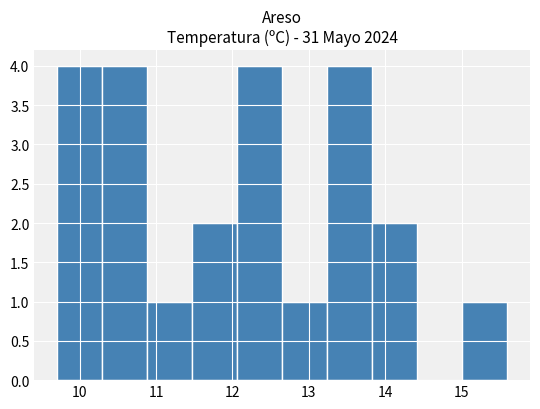

Reading left to right, transcribe this chart: for each bar, give the range it covers on the x-axis and its height. Neither the bar edges nor the heights are printed on the chart, so give them approximately, as read against the axes.

9.70 to 10.29: 4
10.29 to 10.88: 4
10.88 to 11.47: 1
11.47 to 12.06: 2
12.06 to 12.65: 4
12.65 to 13.24: 1
13.24 to 13.83: 4
13.83 to 14.42: 2
14.42 to 15.01: 0
15.01 to 15.60: 1